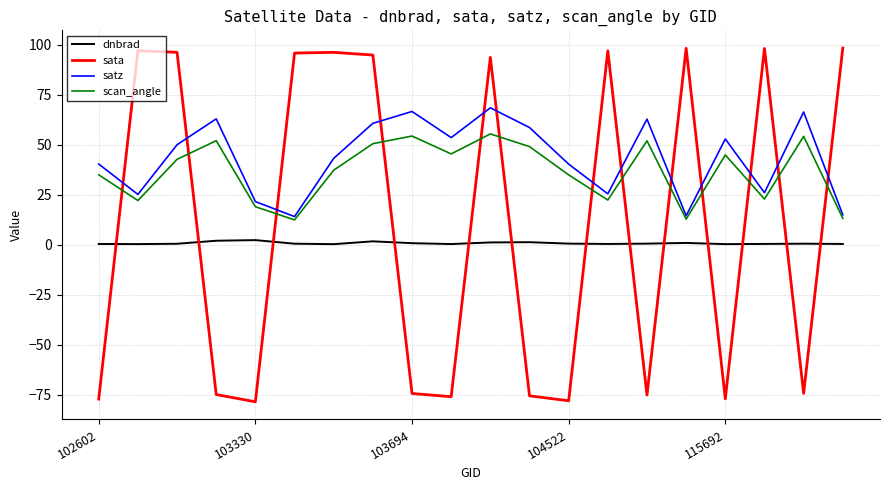

Rank the series by their average value, from lowest to highest.

dnbrad, sata, scan_angle, satz